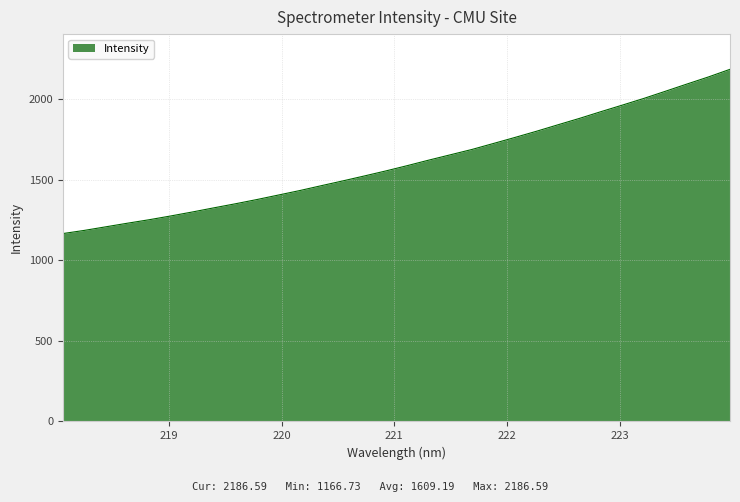

What is the greatest value displayed?

2186.6